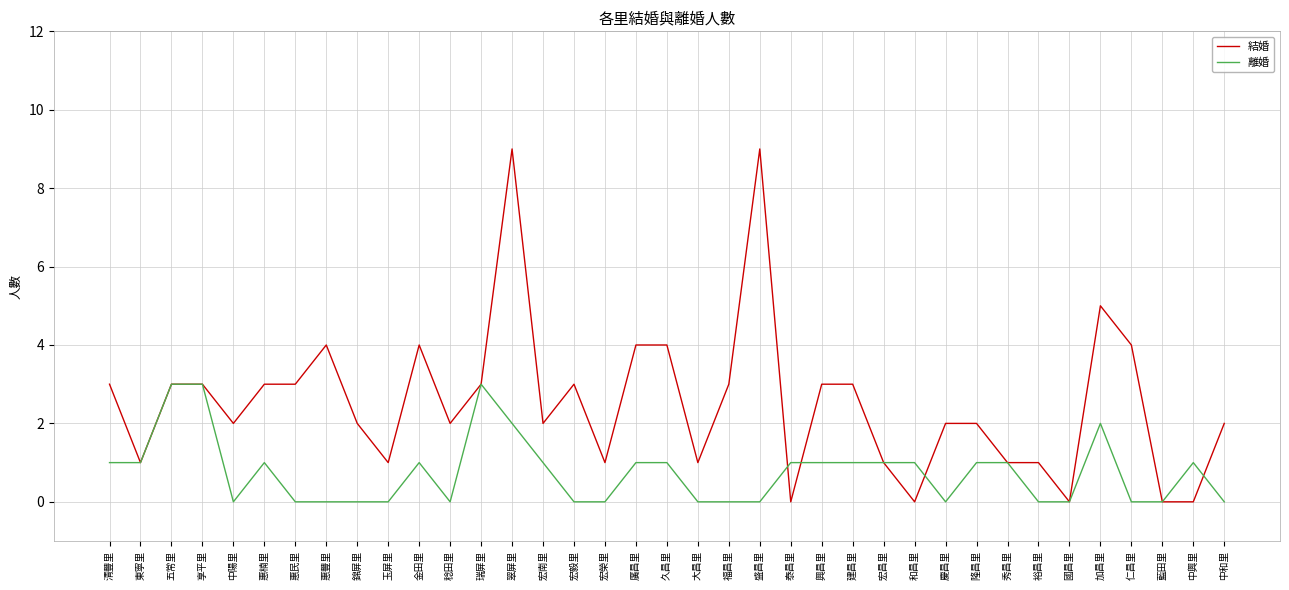

How many distinct data groups are displayed?

2